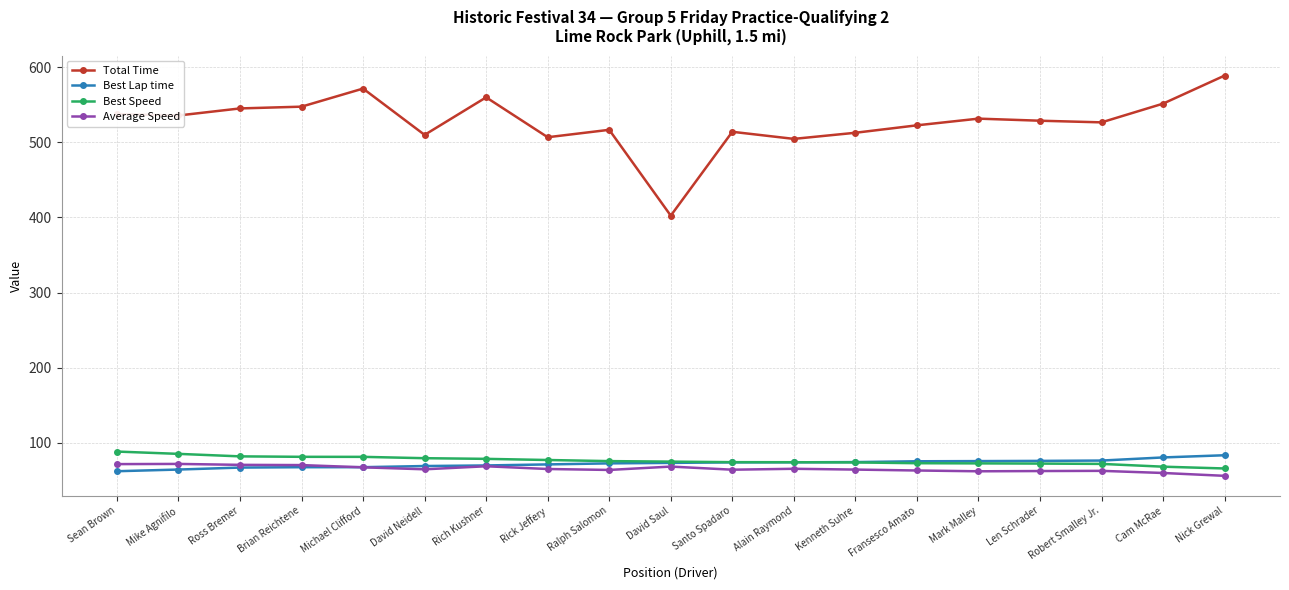

Is this an area chart (filled region under the line)?

No